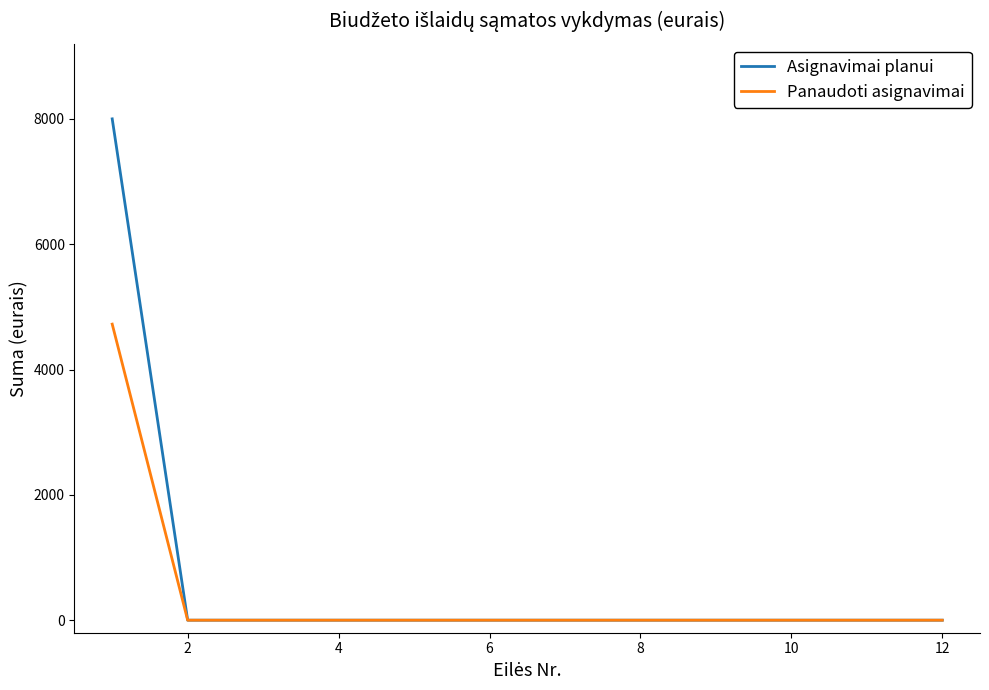

What is the average value of the Panaudoti asignavimai series?

393.7